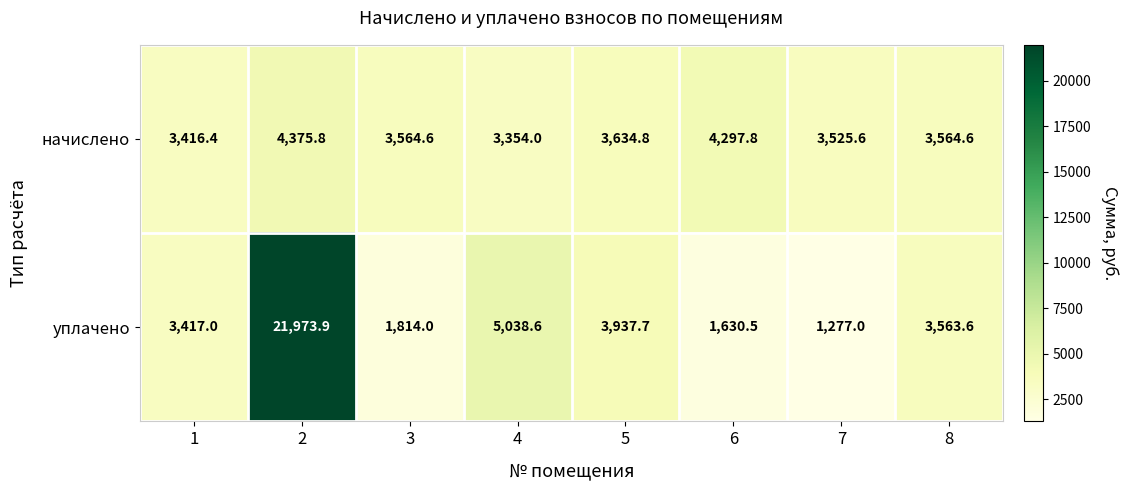

Between 3 and 6, which series saw the biggest shift?

начислено